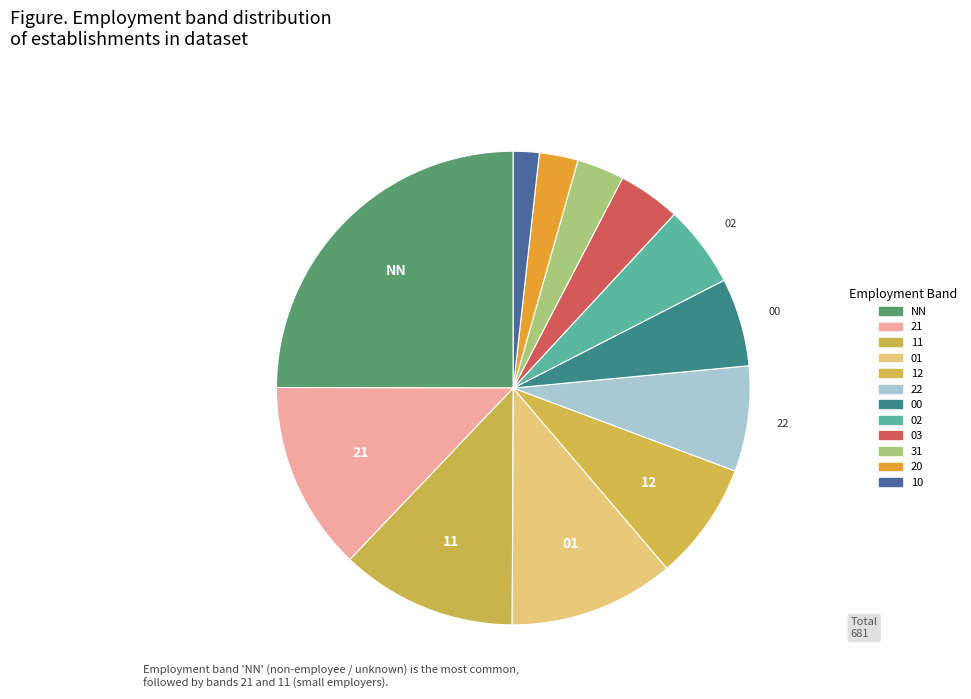

How many segments does this pie chart have?

12